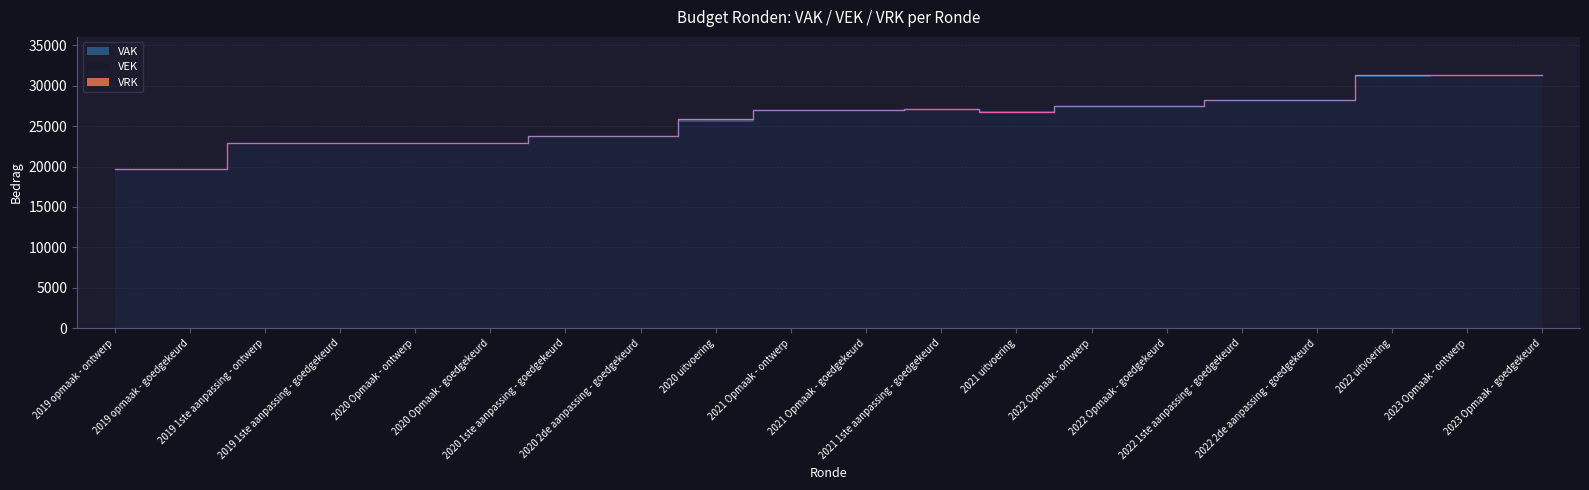

Is it true that VAK equals 27465 at 2022 Opmaak - ontwerp?

True